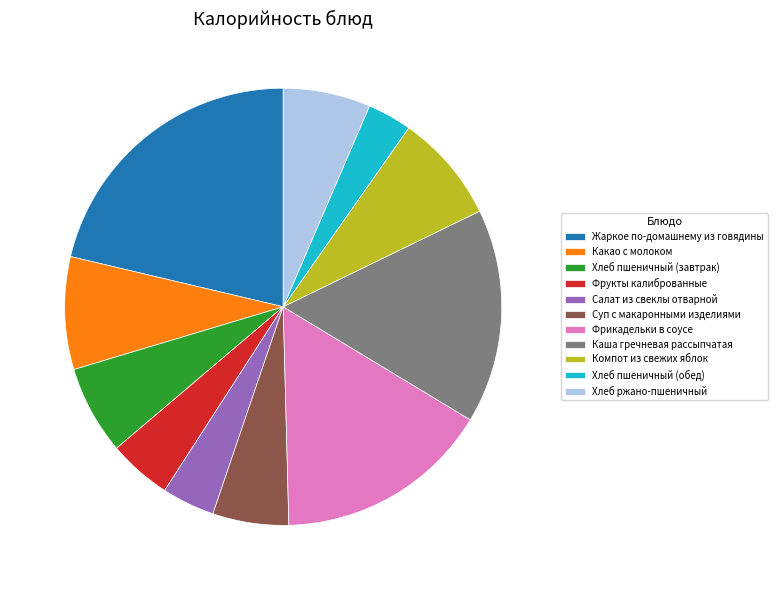

Does Фрикадельки в соусе account for over 50% of the chart?

No